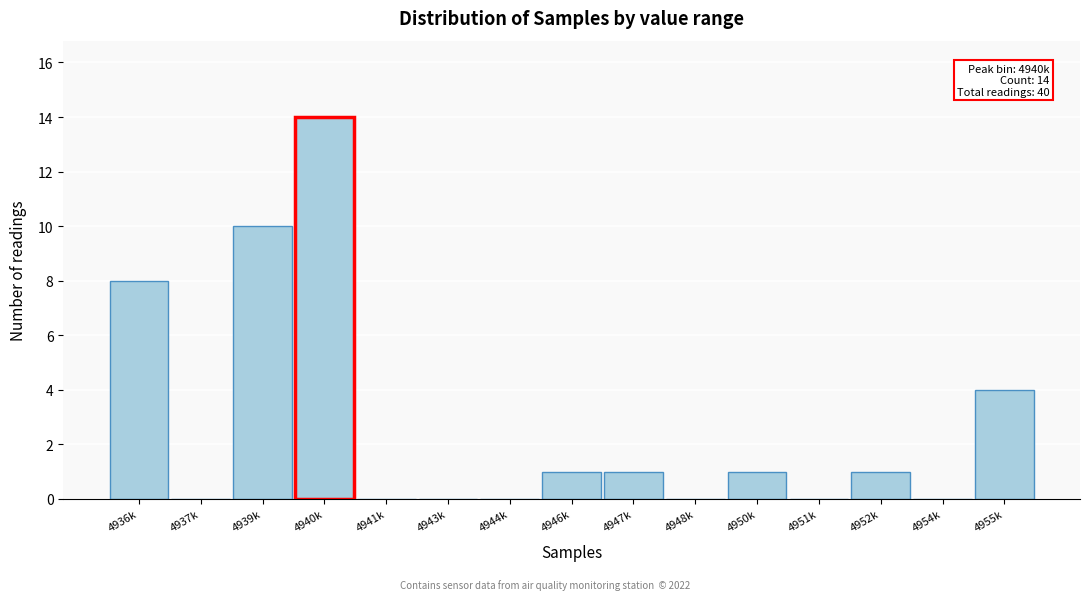

Reading left to right, list all the values displayed in this chart.

4936k=8	4937k=0	4939k=10	4940k=14	4941k=0	4943k=0	4944k=0	4946k=1	4947k=1	4948k=0	4950k=1	4951k=0	4952k=1	4954k=0	4955k=4